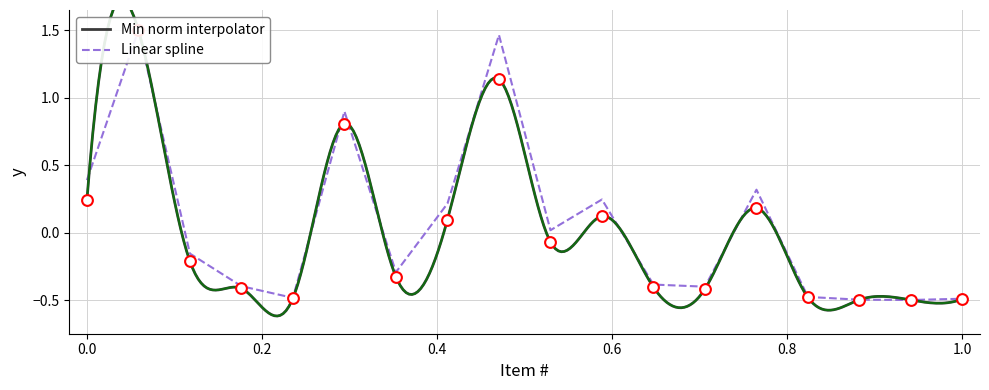

Is the value of Min norm interpolator at 1 greater than the value of Linear spline at 8?

Yes